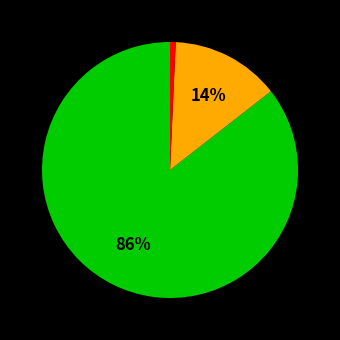

Does any single category account for the majority?

Yes